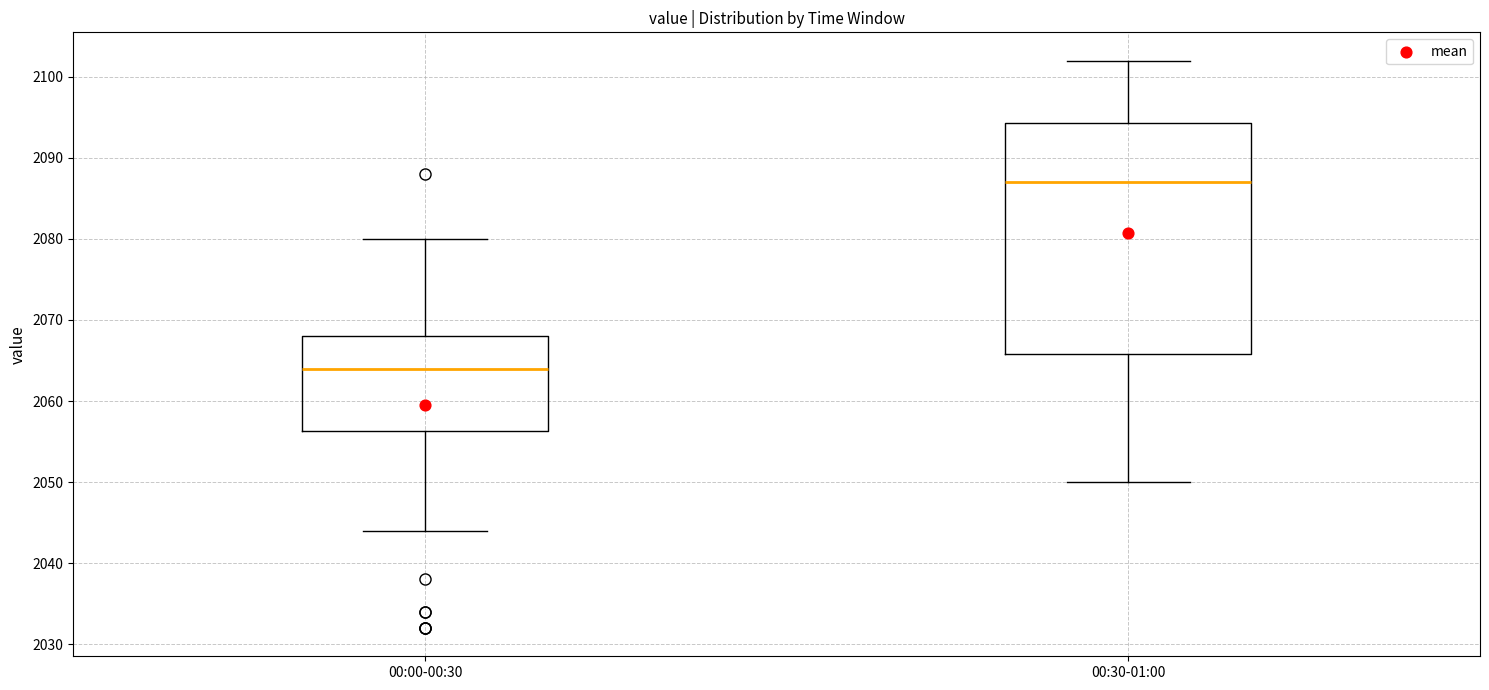

Reading left to right, read every box against the y-axis: the position of its median line, the range the box covers, and the ends of its whiskers. The values are not printed on the chart, so give them approximately, as read against the axis.

00:00-00:30: median 2064, box 2056 to 2068, whiskers 2044 to 2080
00:30-01:00: median 2087, box 2066 to 2094, whiskers 2050 to 2102